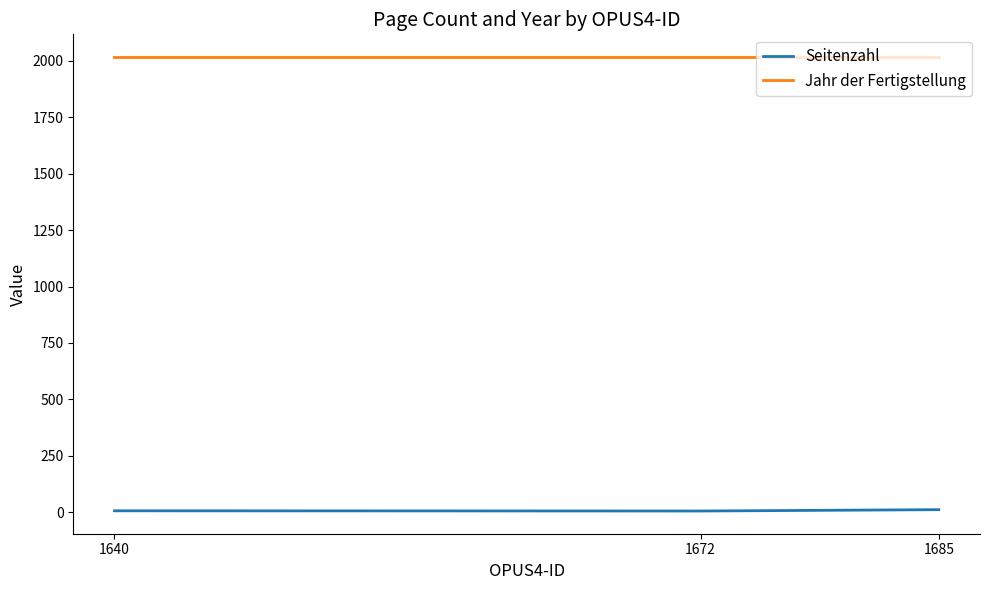

The value of Jahr der Fertigstellung at 1685 is 3530. True or false?

False